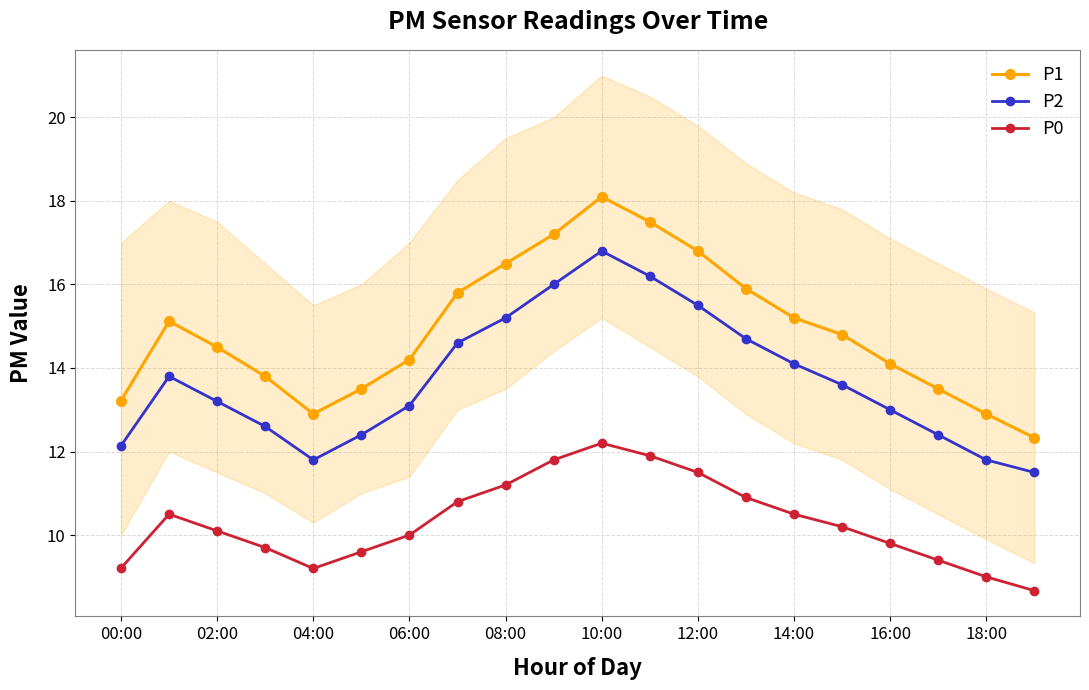

How many interior local valleys does the P1 series have?

1